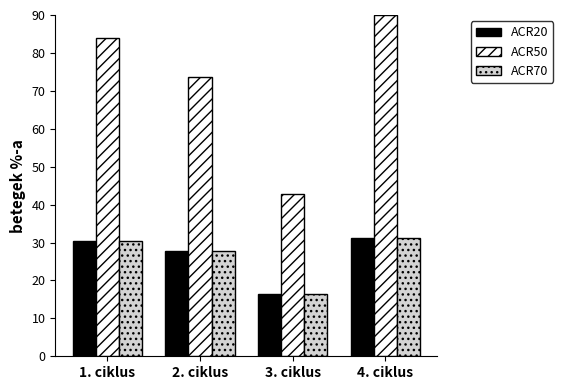

Reading left to right, what are all the values shown in this chart?

ACR20: 1. ciklus=30.5	2. ciklus=27.7	3. ciklus=16.5	4. ciklus=31.1
ACR50: 1. ciklus=83.9	2. ciklus=73.6	3. ciklus=42.8	4. ciklus=90.0
ACR70: 1. ciklus=30.5	2. ciklus=27.7	3. ciklus=16.5	4. ciklus=31.1